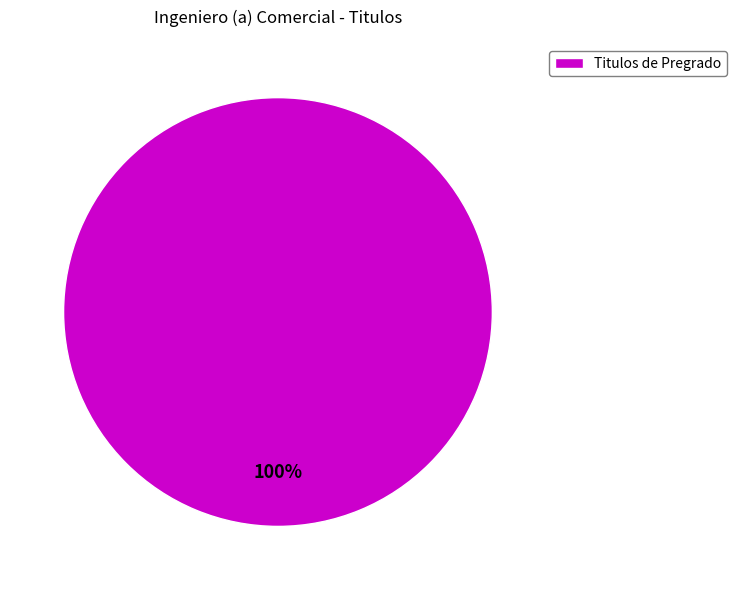

Is it true that Titulos de Pregrado is 100% of the pie?

True